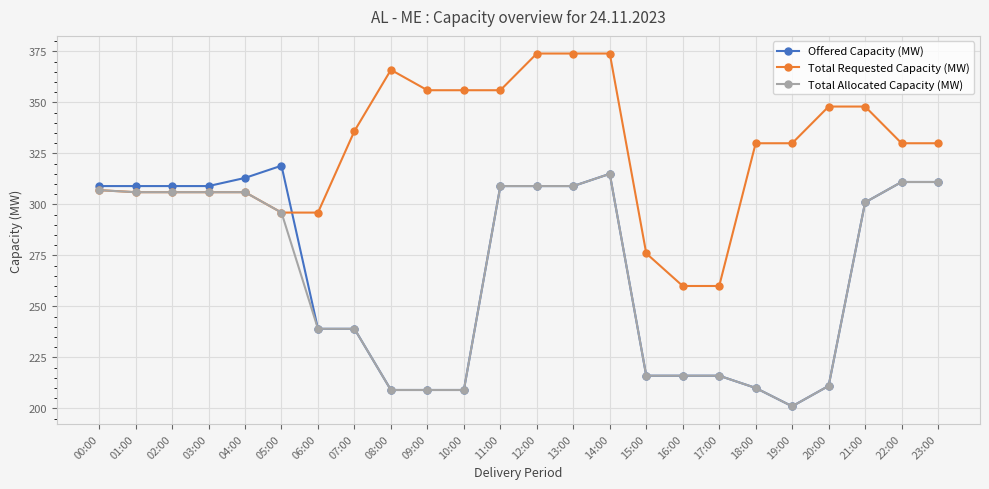

What is the spread (max minus min) of values at 05:00?

23